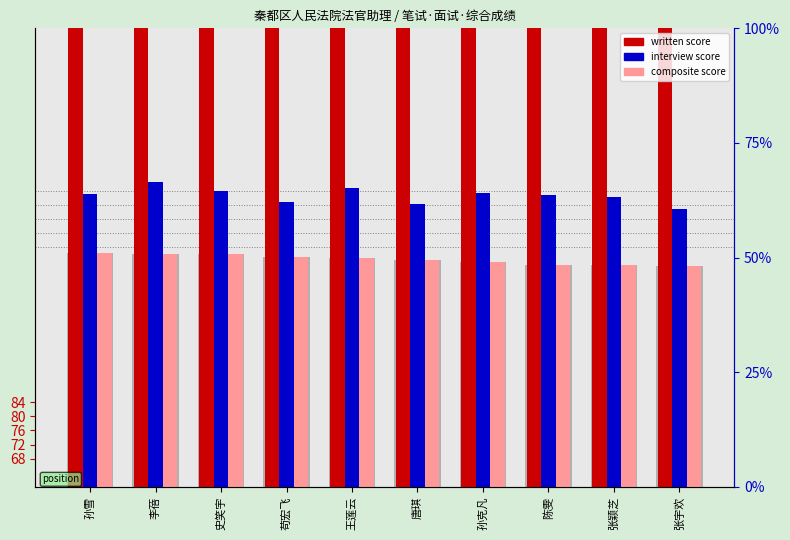

What value does the written score series have at 孙雪?

165.5